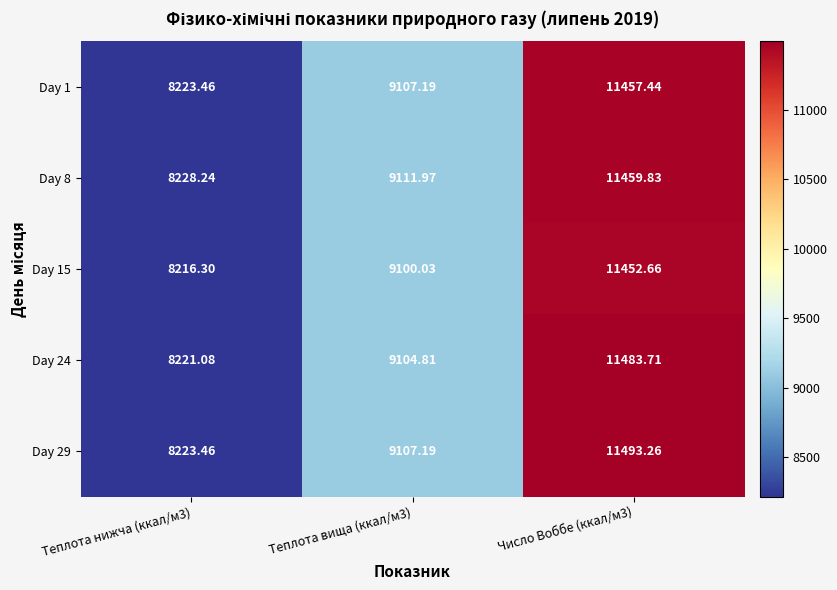

Is the value of Day 24 at Число Воббе (ккал/м3) greater than the value of Day 8 at Число Воббе (ккал/м3)?

Yes